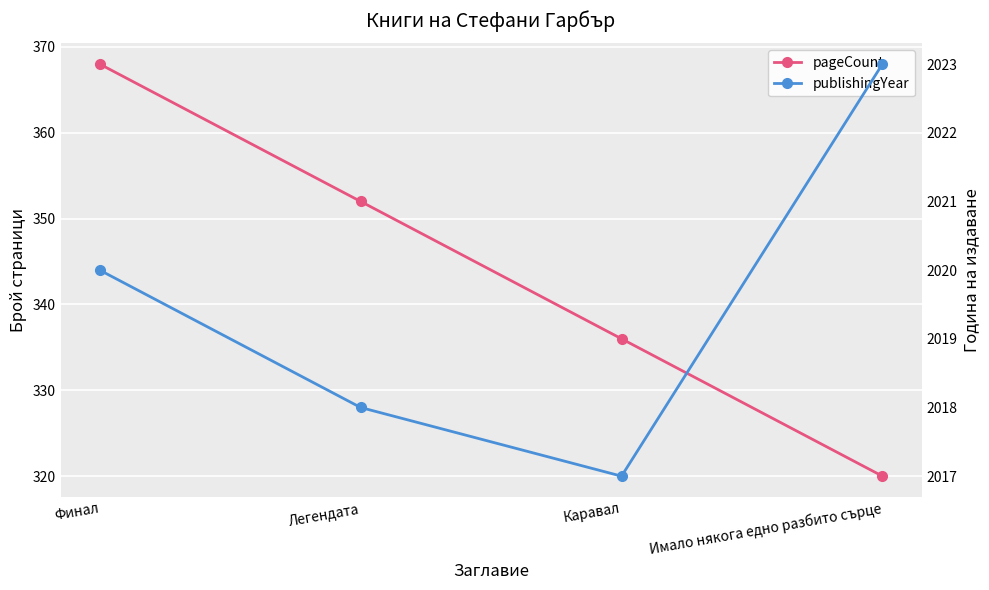

Which series has the largest total across all categories?

publishingYear